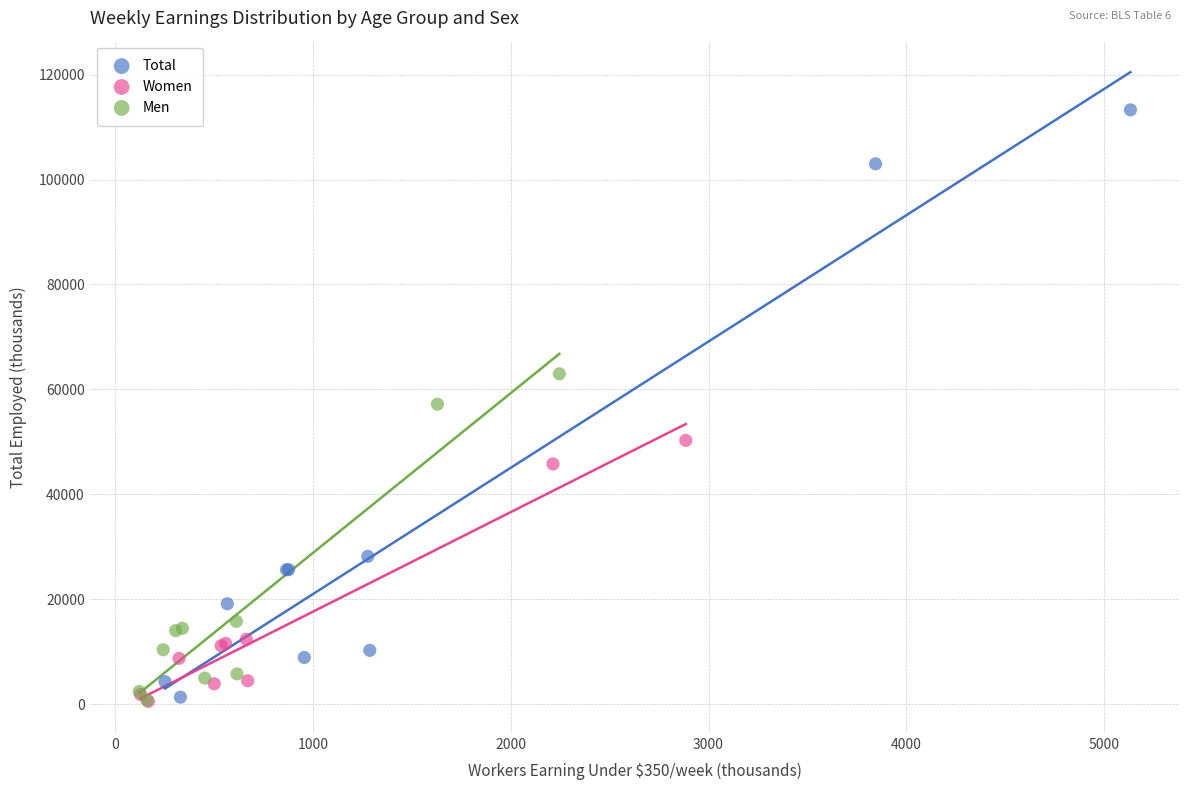

Which series has the widest spread of Y values?

Total